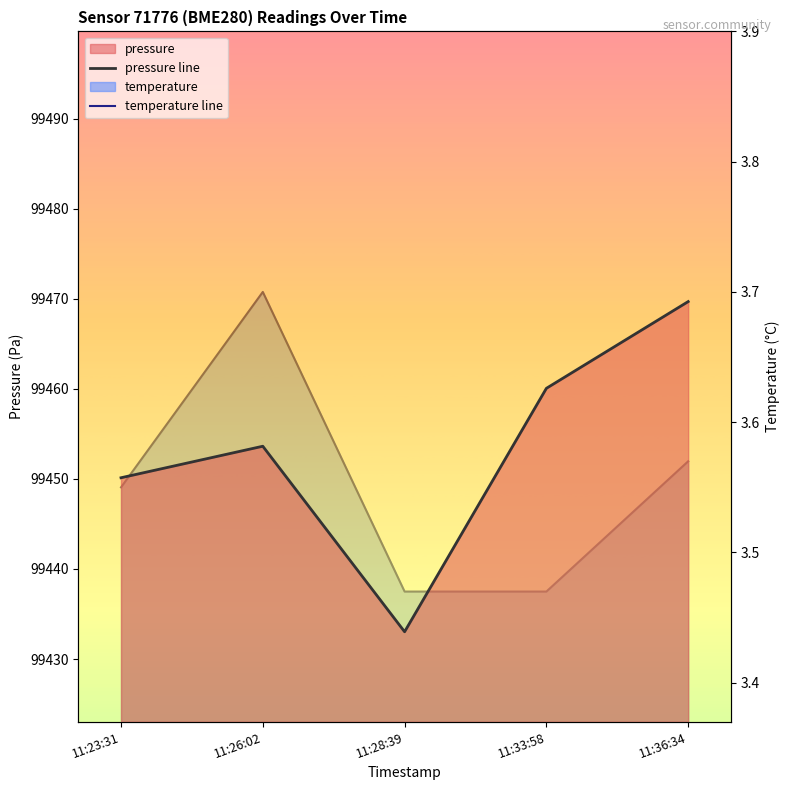

Rank the series at 11:26:02 from highest to lowest value.

pressure line, temperature line